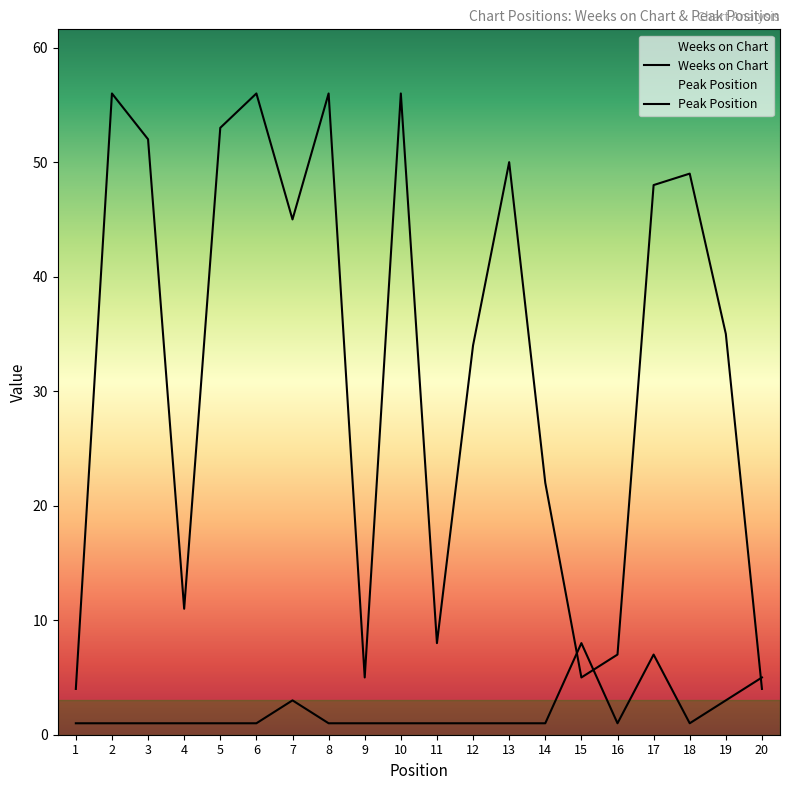

Which has a higher value, 12 or 11?

12